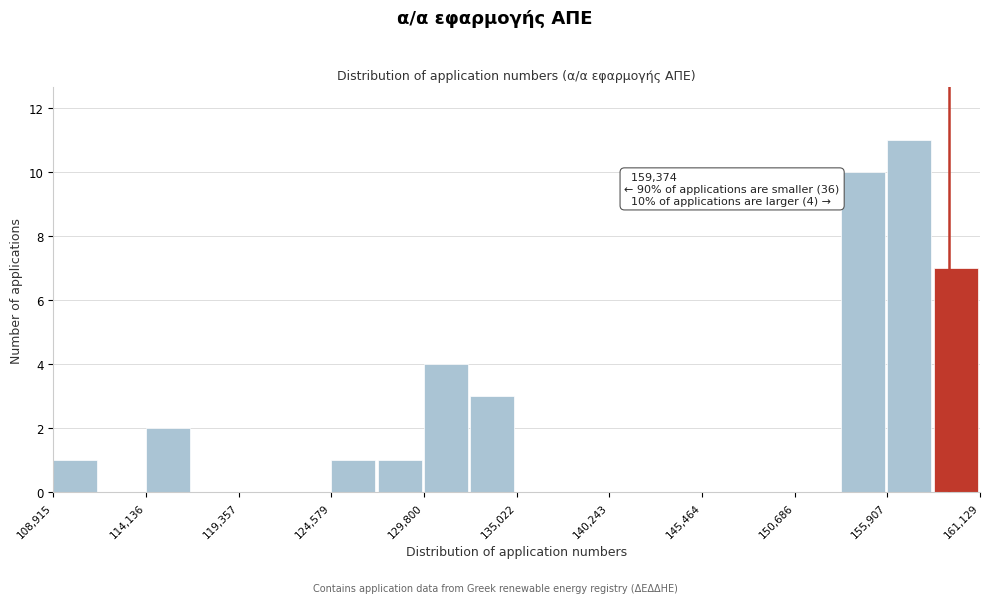

Around what value on the x-axis is the tallest bar? Give the approximate position of its centre, as read against the axis.

157000